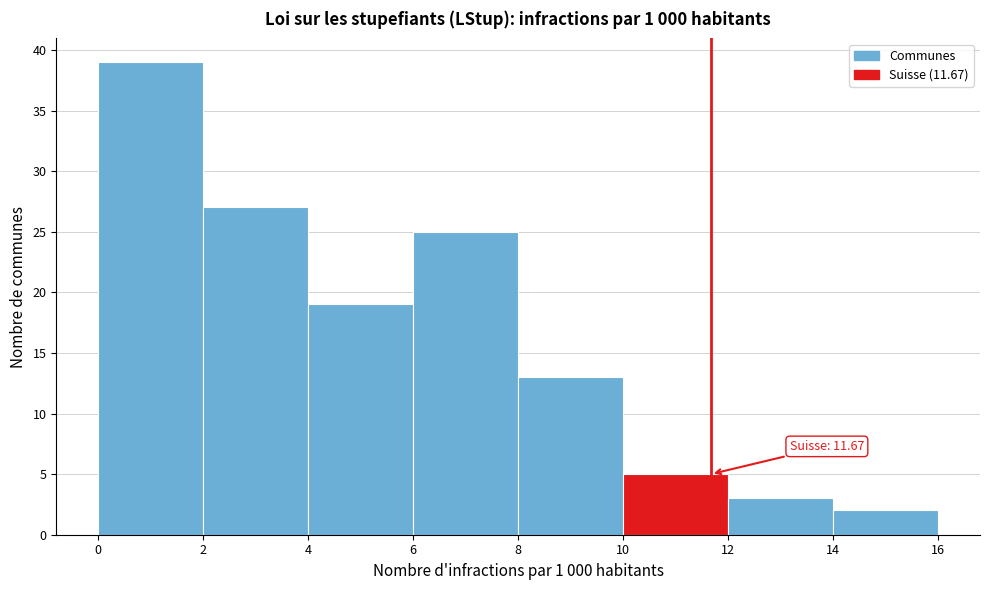

Which range on the x-axis has the tallest bar?

0 to 2